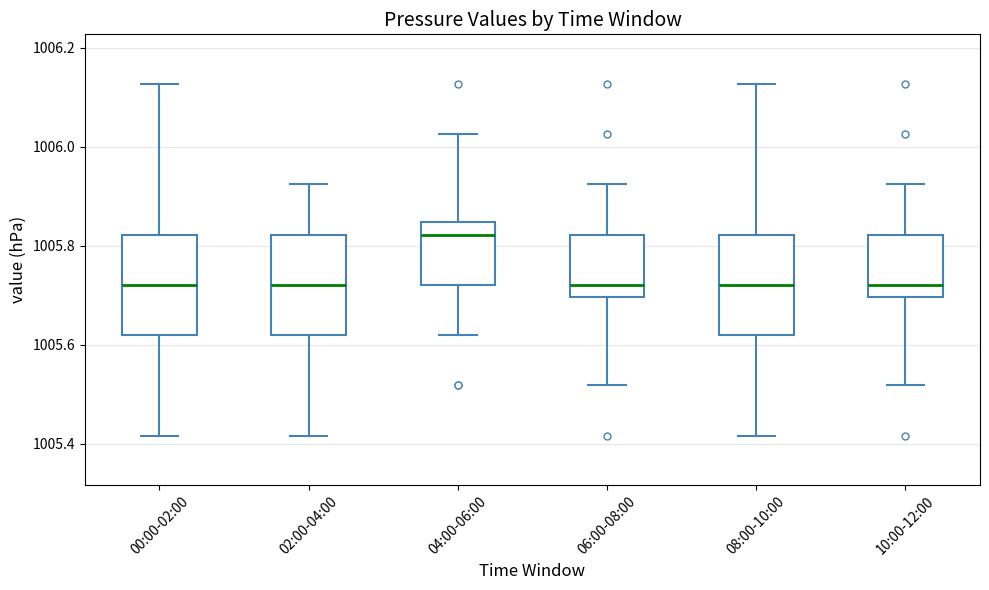

Reading left to right, transcribe this box plot: for each box, give where its median line is, the range the box spans, and where its two whiskers end, as read against the y-axis. The values are not printed on the chart, so give them approximately, as read against the axis.

00:00-02:00: median 1005.72, box 1005.62 to 1005.82, whiskers 1005.42 to 1006.12
02:00-04:00: median 1005.72, box 1005.62 to 1005.82, whiskers 1005.42 to 1005.92
04:00-06:00: median 1005.82, box 1005.72 to 1005.84, whiskers 1005.62 to 1006.02
06:00-08:00: median 1005.72, box 1005.70 to 1005.82, whiskers 1005.52 to 1005.92
08:00-10:00: median 1005.72, box 1005.62 to 1005.82, whiskers 1005.42 to 1006.12
10:00-12:00: median 1005.72, box 1005.70 to 1005.82, whiskers 1005.52 to 1005.92